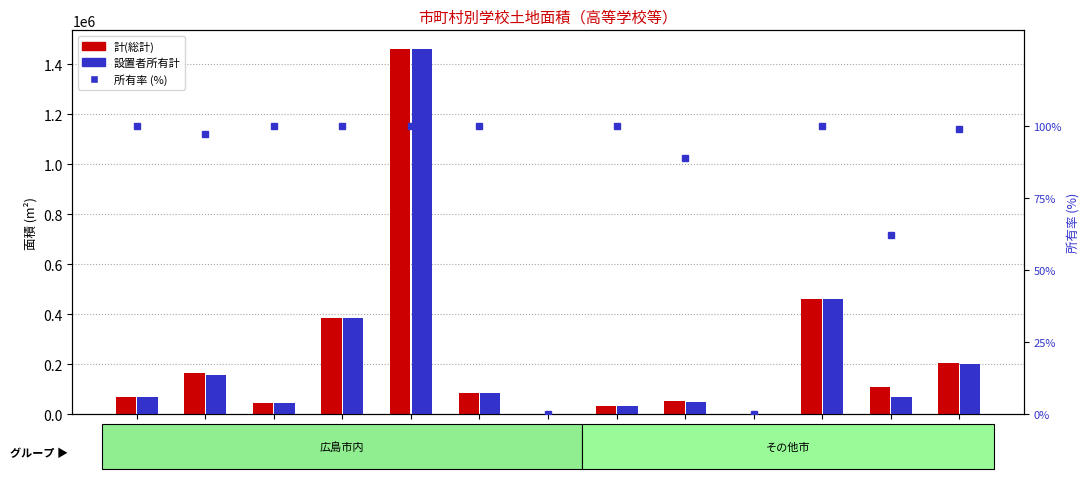

Reading left to right, list all the values displayed in this chart.

計(総計): 中区=68463.0	東区=162992.0	南区=43842.0	西区=382730.0	安佐南区=1463049.0	安佐北区=83895.0	安芸区=0.0	佐伯区=32541.0	呉市=53696.0	竹原市=0.0	三原市=460514.0	尾道市=107008.0	福山市=203866.0
設置者所有計: 中区=68463.0	東区=158250.0	南区=43842.0	西区=382730.0	安佐南区=1463049.0	安佐北区=83895.0	安芸区=0.0	佐伯区=32541.0	呉市=47745.0	竹原市=0.0	三原市=460488.0	尾道市=66313.0	福山市=201554.0
所有率 (%): 中区=100.0	東区=97.1	南区=100.0	西区=100.0	安佐南区=100.0	安佐北区=100.0	安芸区=0.0	佐伯区=100.0	呉市=88.9	竹原市=0.0	三原市=100.0	尾道市=62.0	福山市=98.9